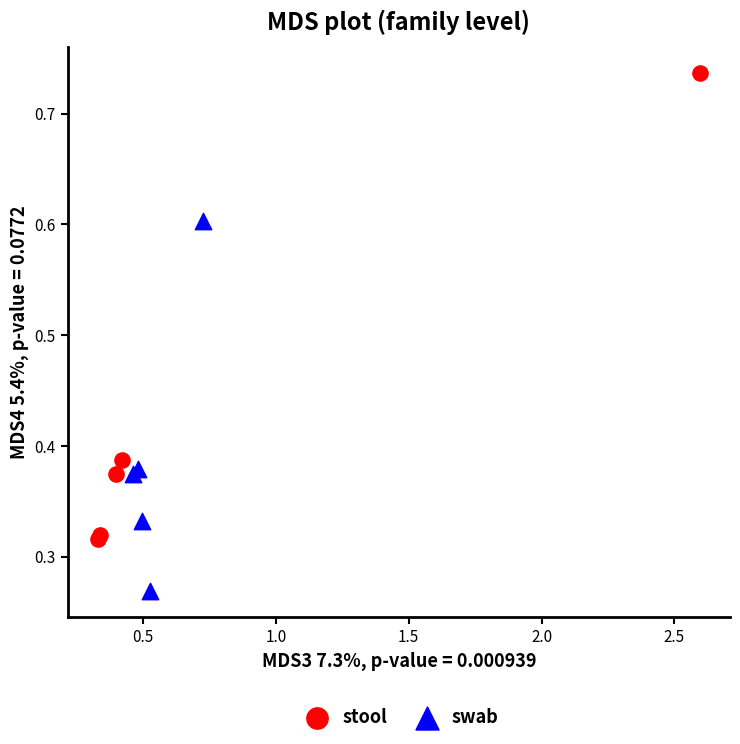

Which series reaches the maximum Y coordinate?

stool